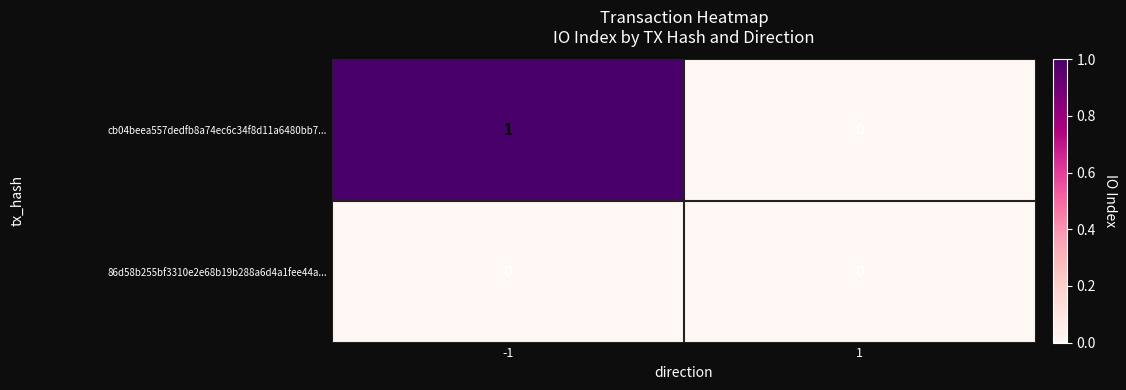

Reading right to left, list all the values displayed in this chart.

cb04beea557dedfb8a74ec6c34f8d11a6480bb7...: 1=0	-1=1
86d58b255bf3310e2e68b19b288a6d4a1fee44a...: 1=0	-1=0